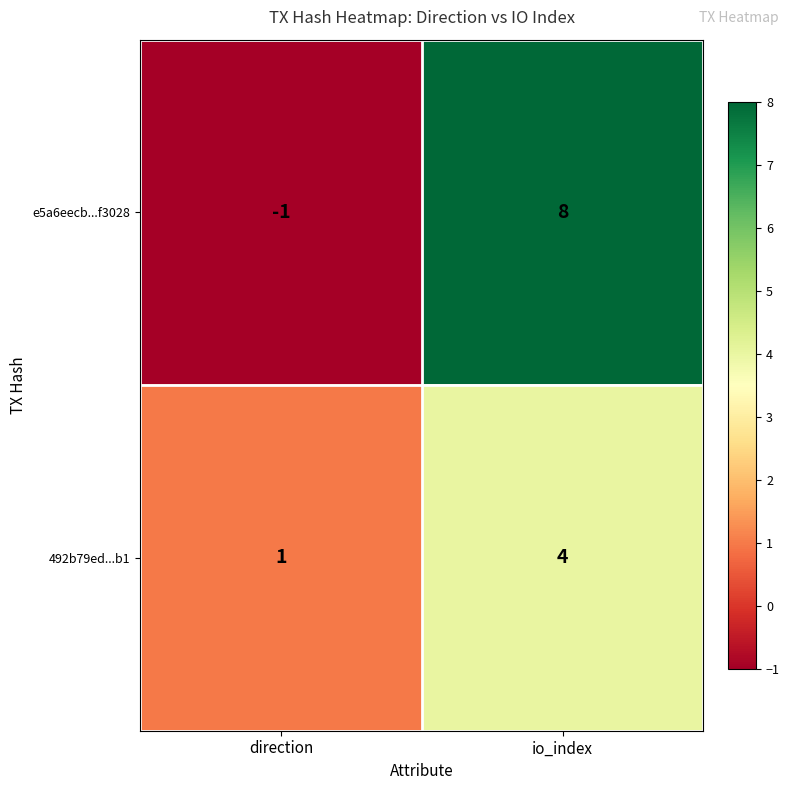

What is the spread (max minus min) of values at io_index?

4